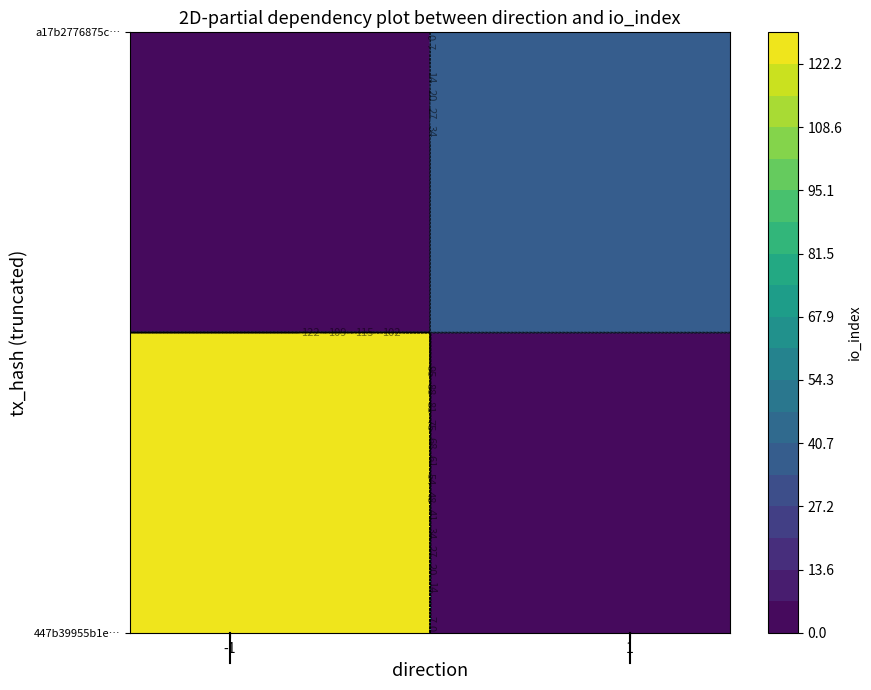

What is the difference between the highest and lowest values at direction?

2